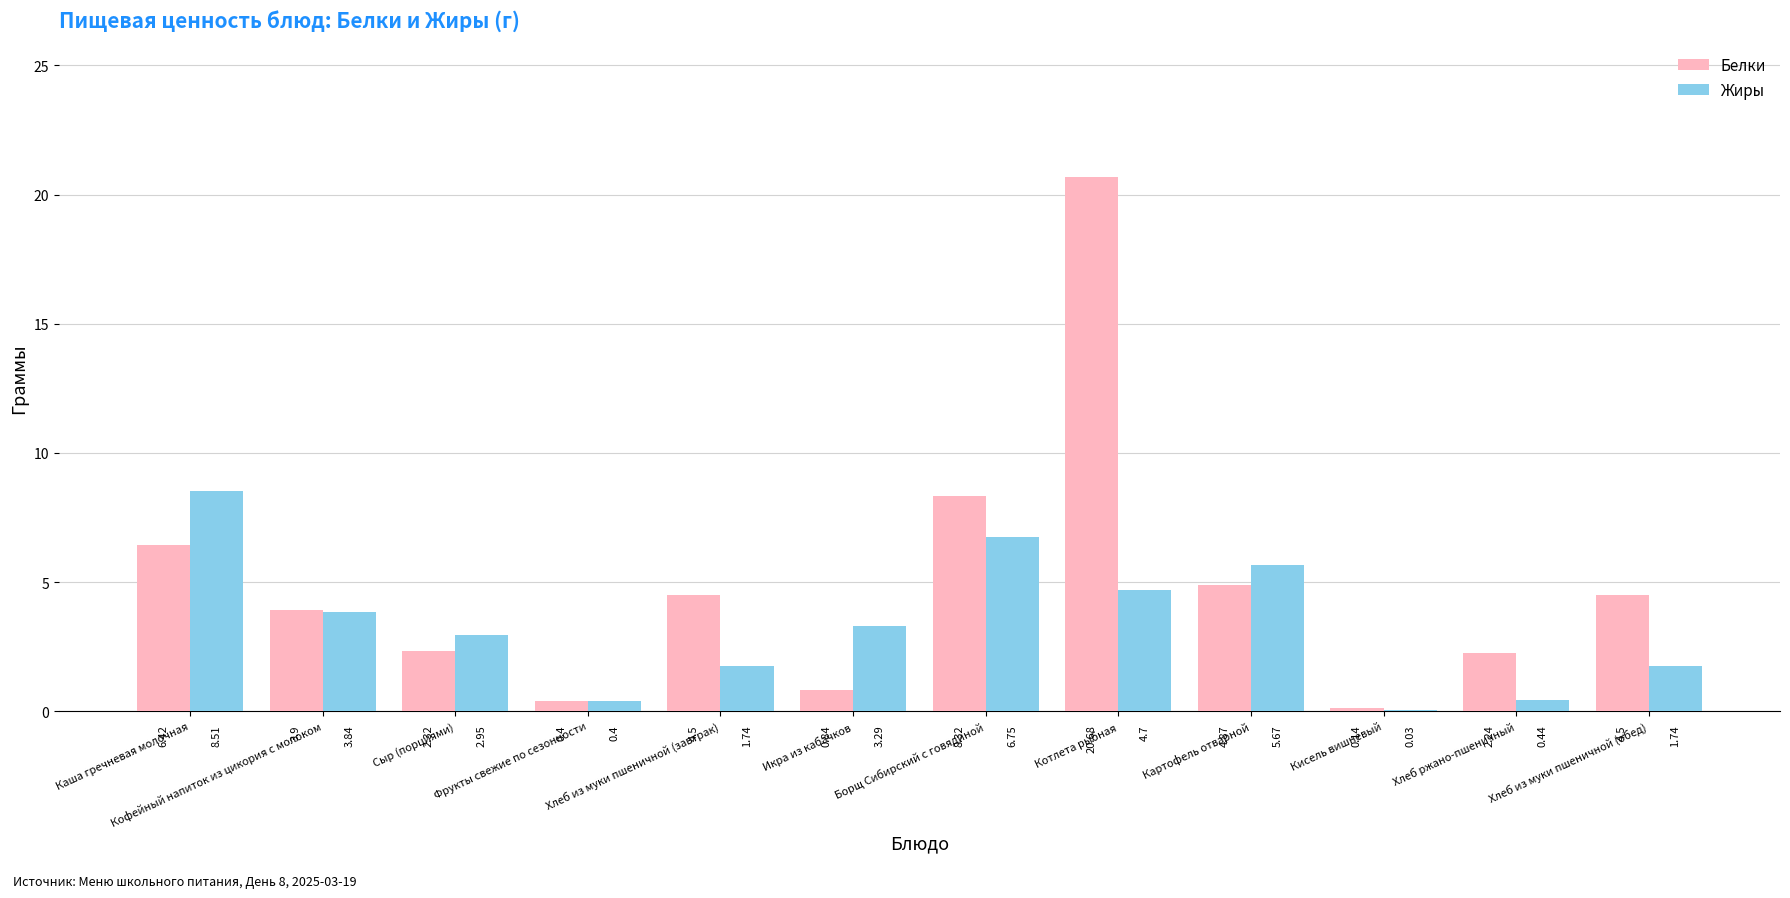

Where is Жиры nearest to the value 4?

Кофейный напиток из цикория с молоком